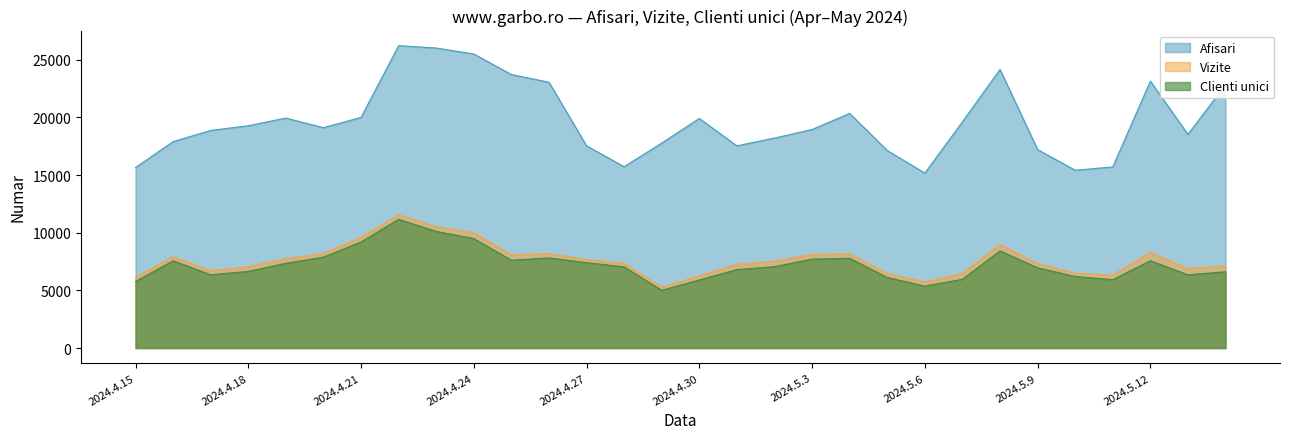

Between 2024.5.8 and 2024.4.15, which is larger?

2024.5.8